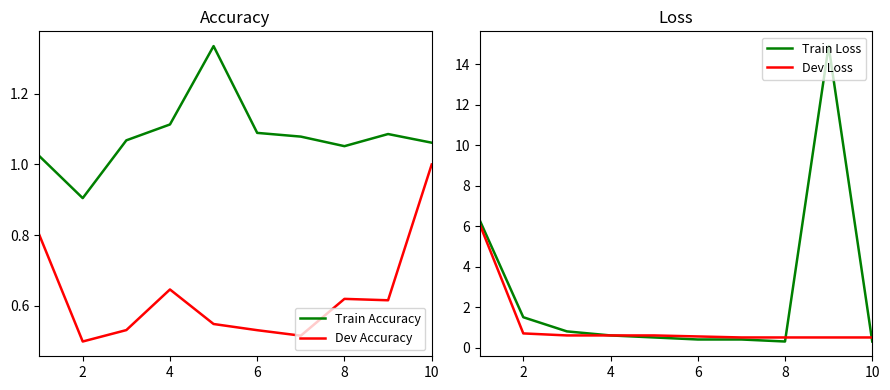

What is the value of the Dev Loss point at the 9th from the left?

0.6